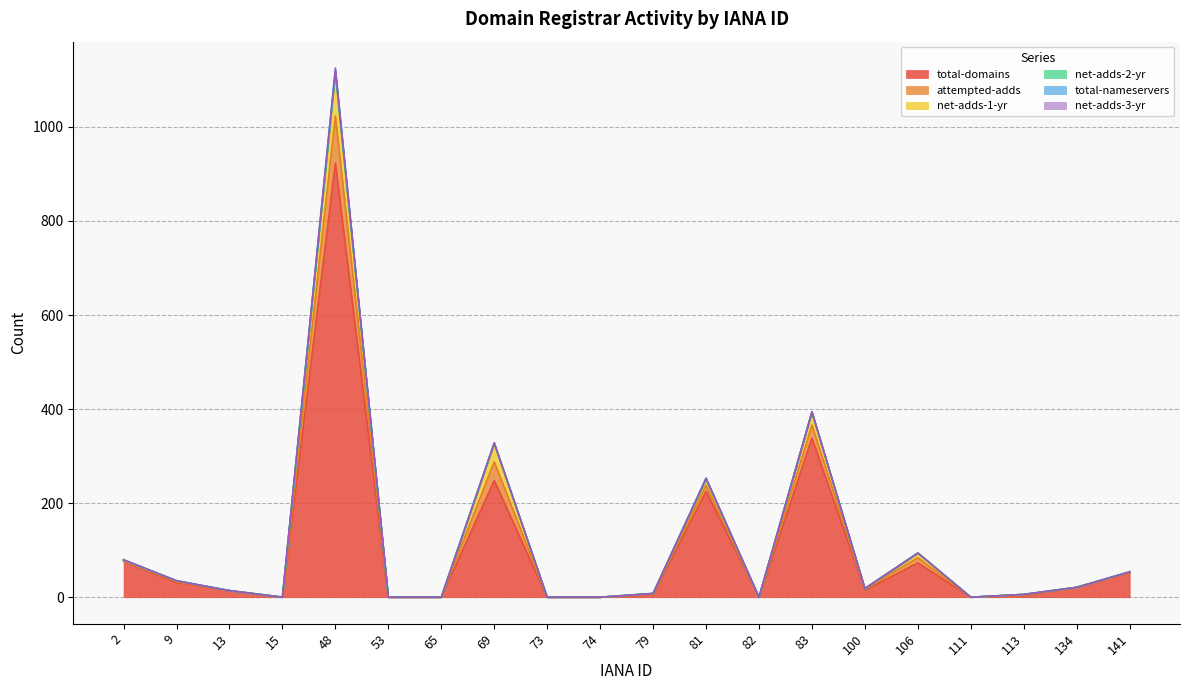

At how many categories does at least one series exceed 810?

1